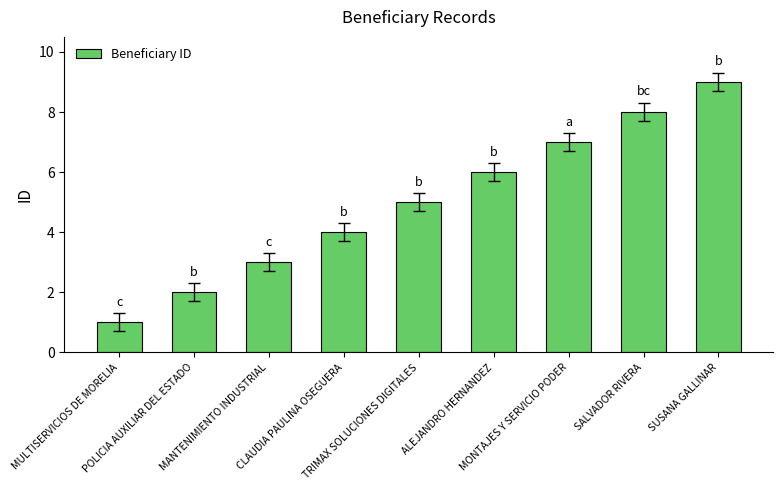

Reading left to right, extract all data points from this chart.

MULTISERVICIOS DE MORELIA=1	POLICIA AUXILIAR DEL ESTADO=2	MANTENIMIENTO INDUSTRIAL=3	CLAUDIA PAULINA OSEGUERA=4	TRIMAX SOLUCIONES DIGITALES=5	ALEJANDRO HERNANDEZ=6	MONTAJES Y SERVICIO PODER=7	SALVADOR RIVERA=8	SUSANA GALLINAR=9